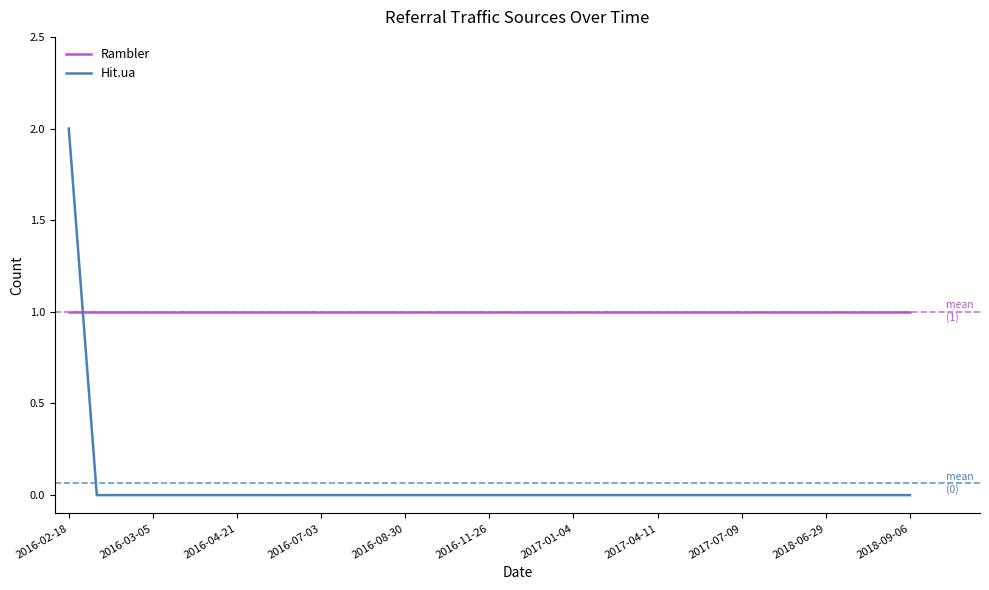

List the series in order of their overall mean, highest first.

Rambler, Hit.ua